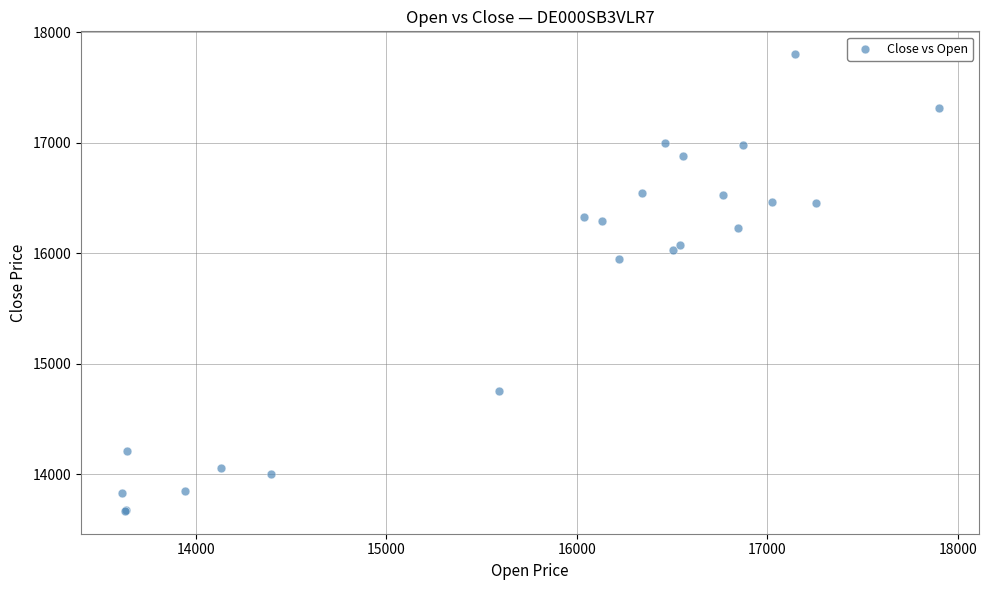

What Y value in the scatter plot is closest to 15735?

15945